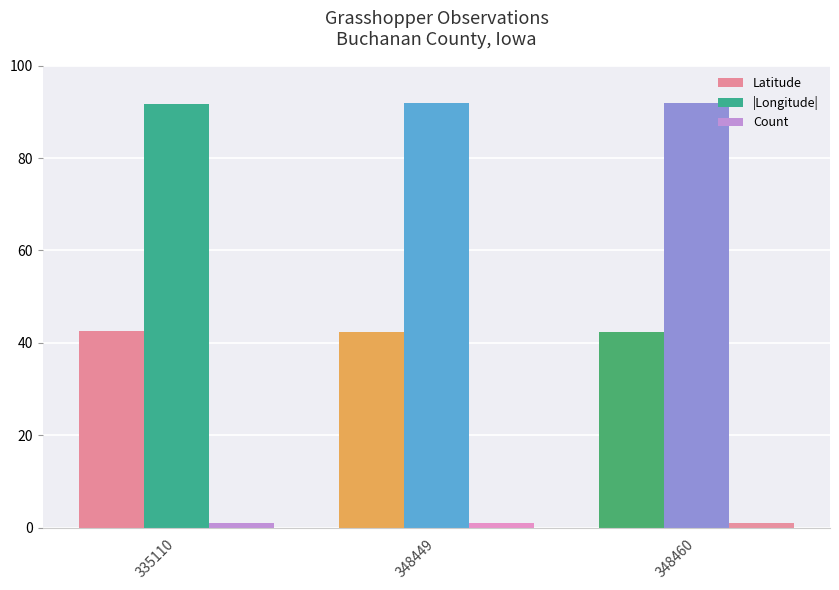

Is it true that Latitude equals 16.0 at 348460?

False